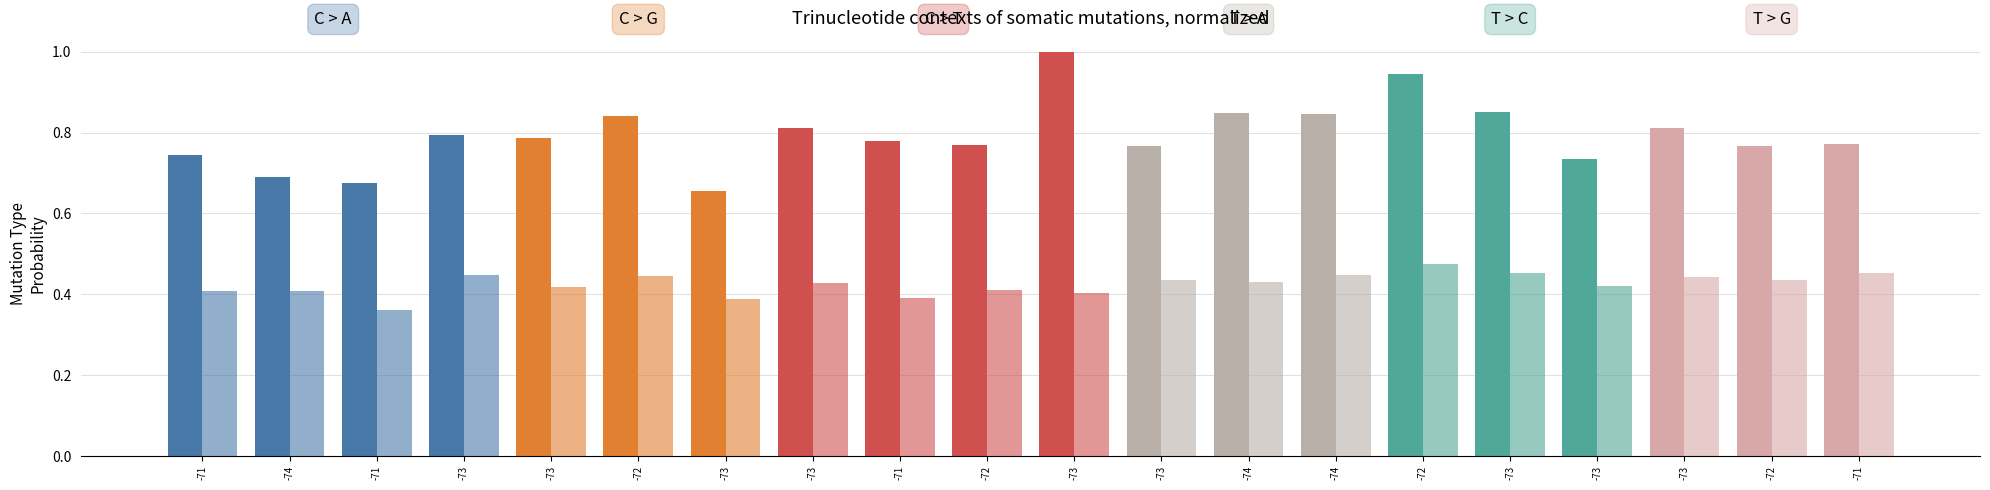

Reading left to right, what are all the values shown in this chart?

SDS_P1: 0.7	0.7	0.7	0.8	0.8	0.8	0.7	0.8	0.8	0.8	1.0	0.8	0.8	0.8	0.9	0.9	0.7	0.8	0.8	0.8
SDS_P2: 0.4	0.4	0.4	0.4	0.4	0.4	0.4	0.4	0.4	0.4	0.4	0.4	0.4	0.4	0.5	0.5	0.4	0.4	0.4	0.5